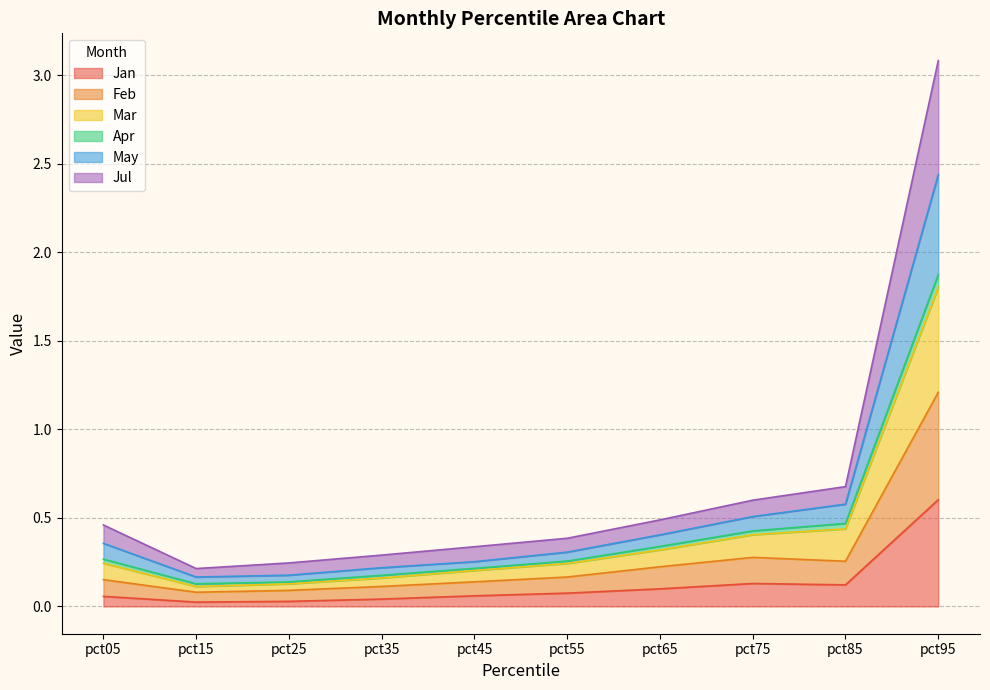

At which category is the sum across all series the highest?

pct95